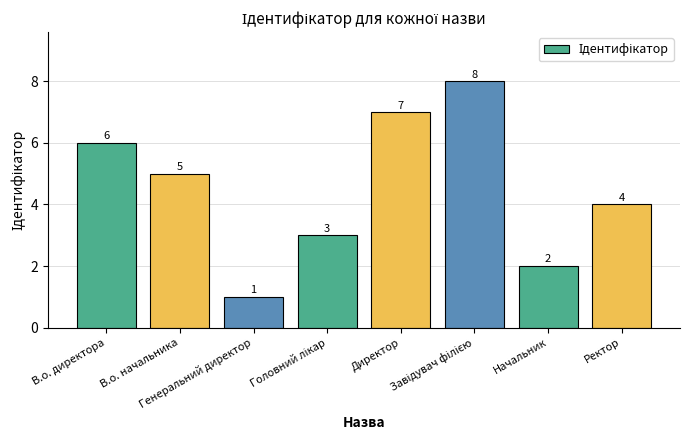

How many values are between 3 and 7?

5